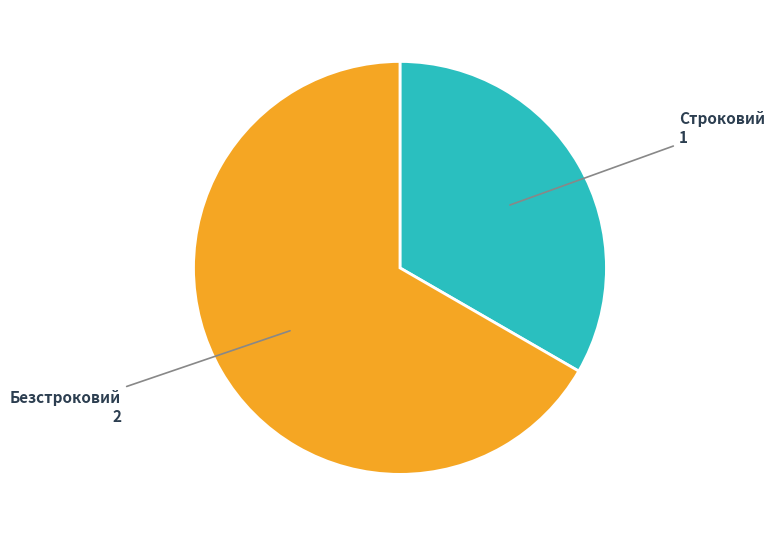

Does any single category account for the majority?

Yes